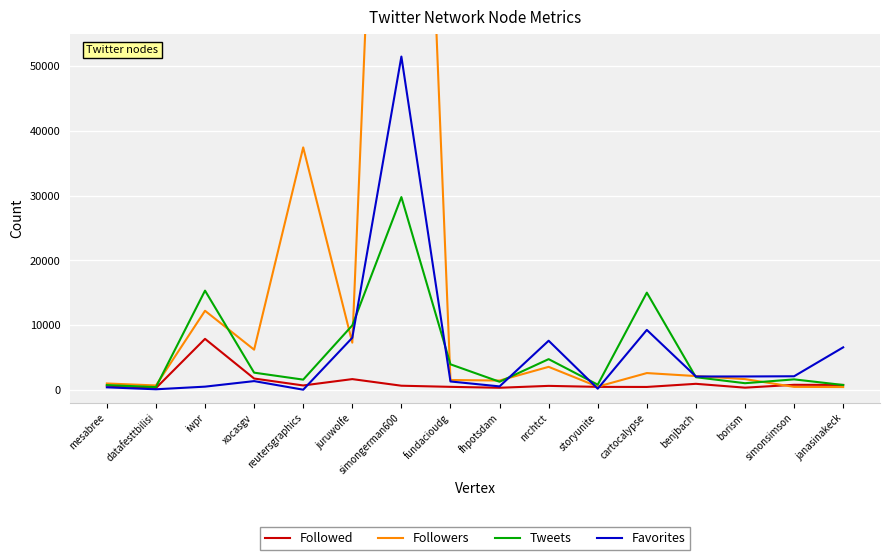

Is the value of Favorites at janasinakeck greater than the value of Followers at fhpotsdam?

Yes